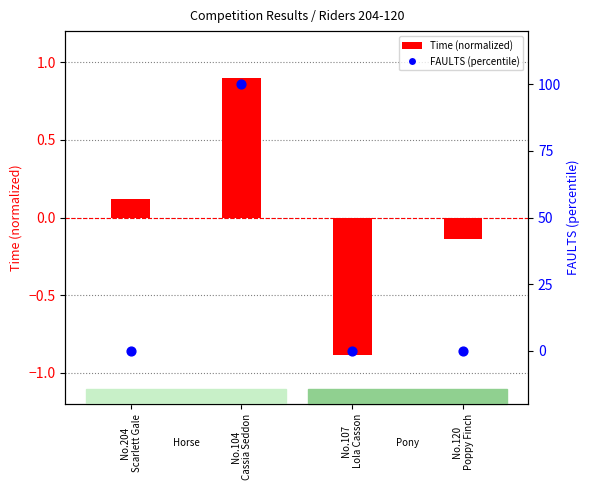

What are all the series names shown in the legend?

Time (normalized), FAULTS (percentile)